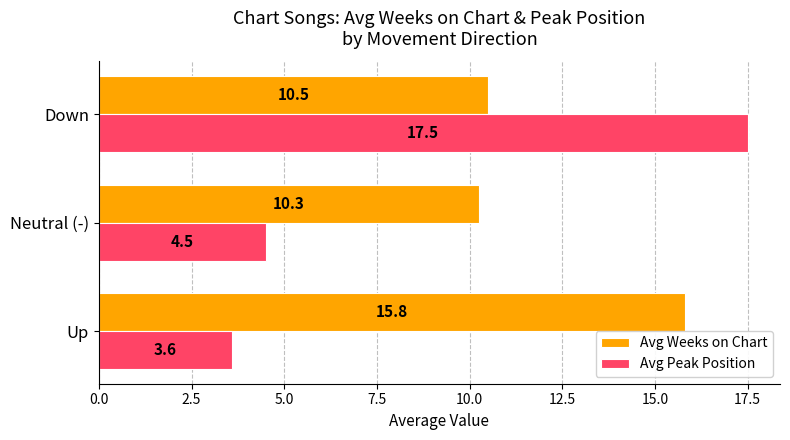

How many values in the Avg Peak Position series are below 4?

1